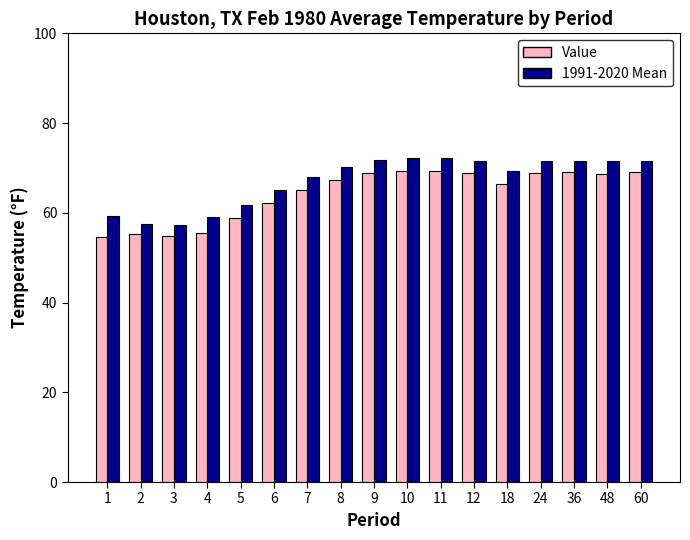

Which series changed the most between 5 and 36?

Value